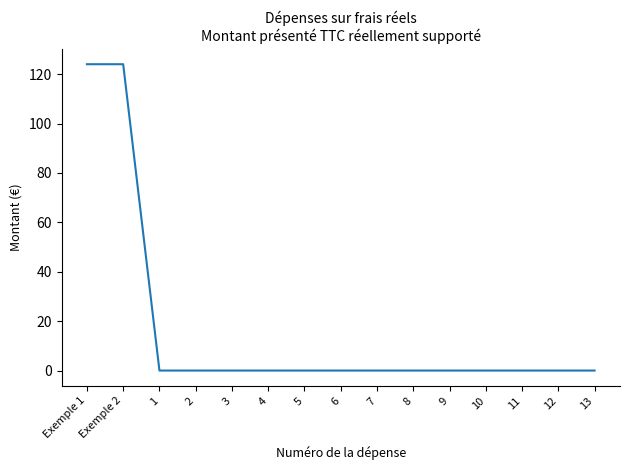

True or false: the data shows 0 at 5.

True